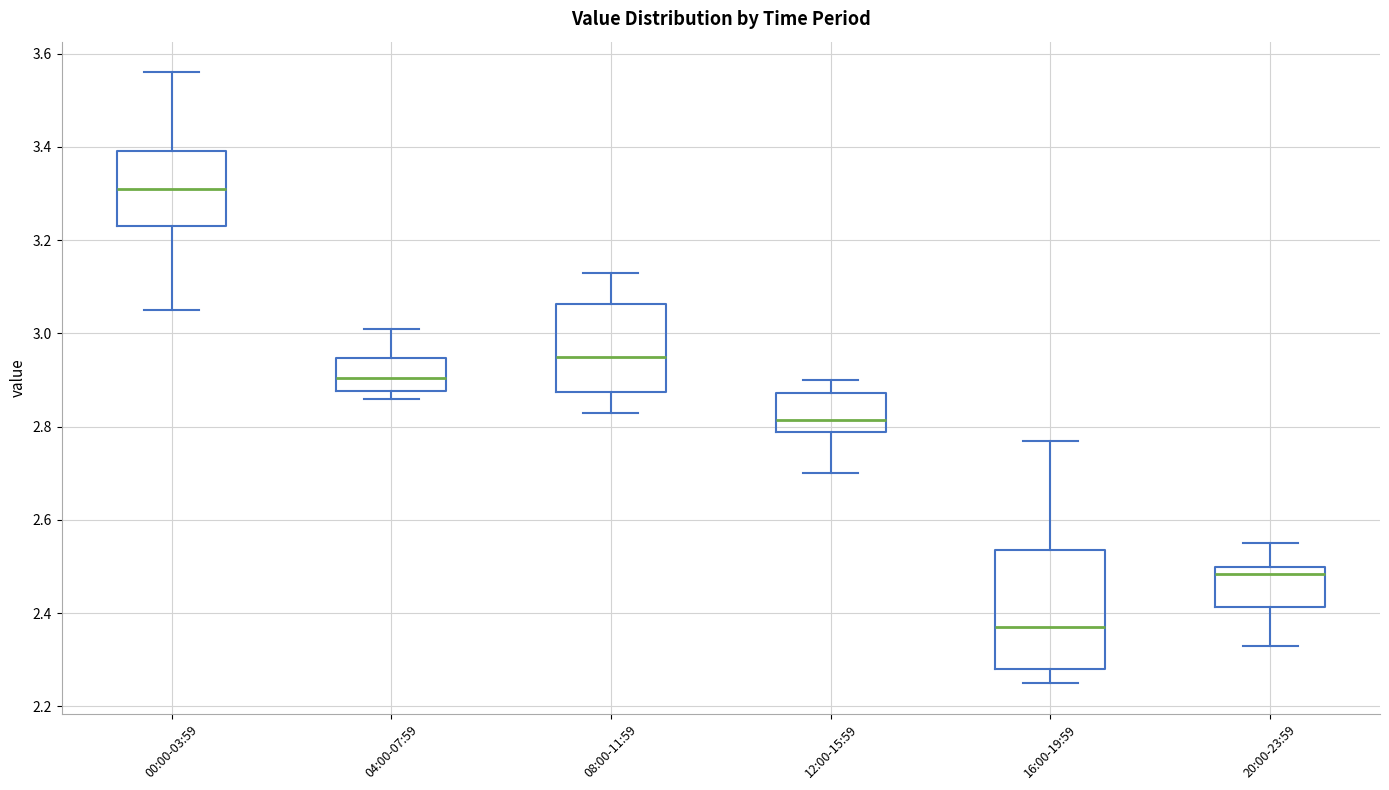

Reading left to right, read every box against the y-axis: the position of its median line, the range the box covers, and the ends of its whiskers. The values are not printed on the chart, so give them approximately, as read against the axis.

00:00-03:59: median 3.32, box 3.24 to 3.40, whiskers 3.06 to 3.56
04:00-07:59: median 2.90, box 2.88 to 2.94, whiskers 2.86 to 3.02
08:00-11:59: median 2.96, box 2.88 to 3.06, whiskers 2.84 to 3.14
12:00-15:59: median 2.82, box 2.78 to 2.88, whiskers 2.70 to 2.90
16:00-19:59: median 2.38, box 2.28 to 2.54, whiskers 2.26 to 2.78
20:00-23:59: median 2.48, box 2.42 to 2.50, whiskers 2.34 to 2.56